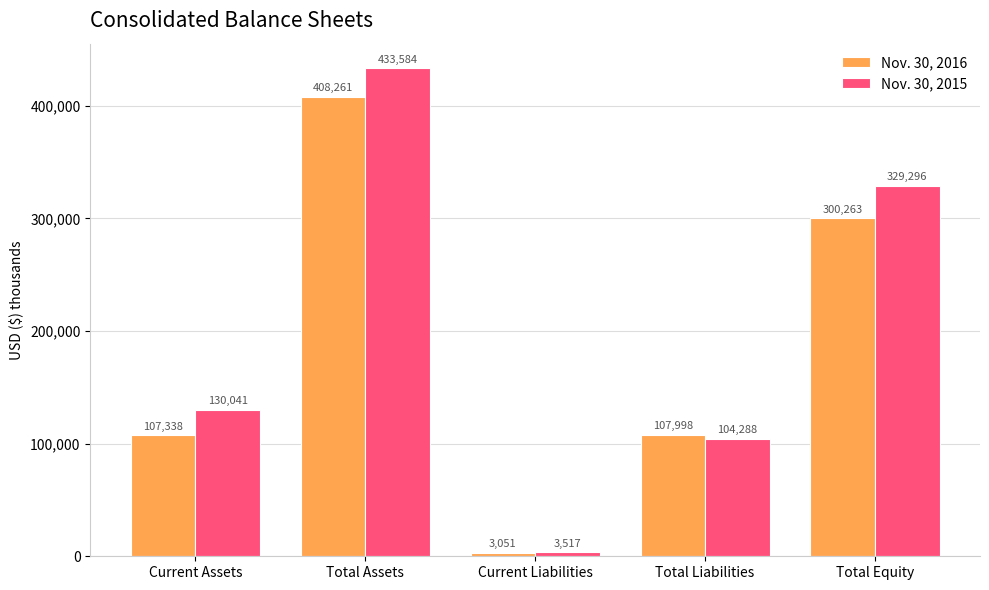

How many series are shown in this chart?

2